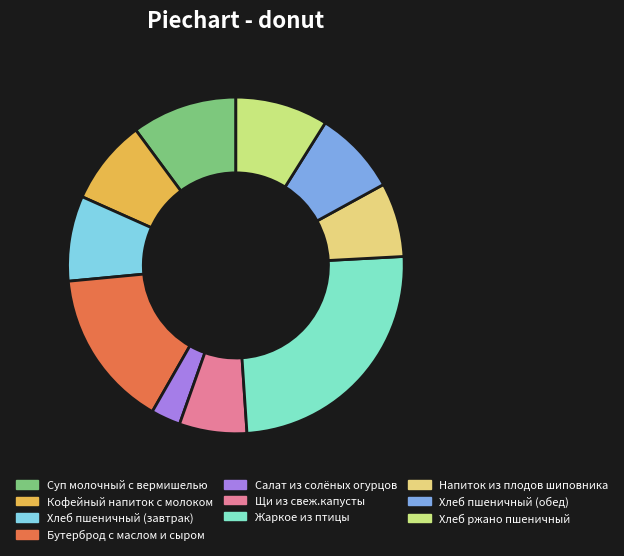

Which has a higher value, Жаркое из птицы or Щи из свеж.капусты?

Жаркое из птицы